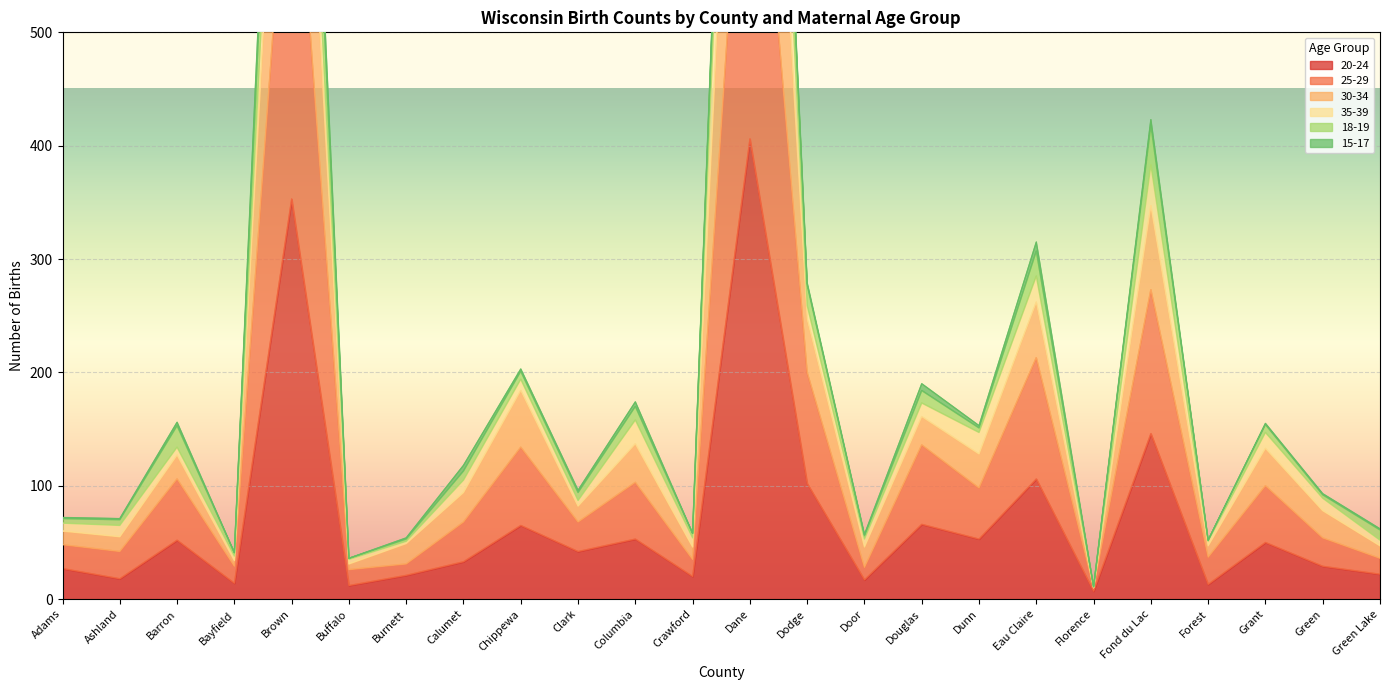

Which has a higher value, Barron or Fond du Lac?

Fond du Lac